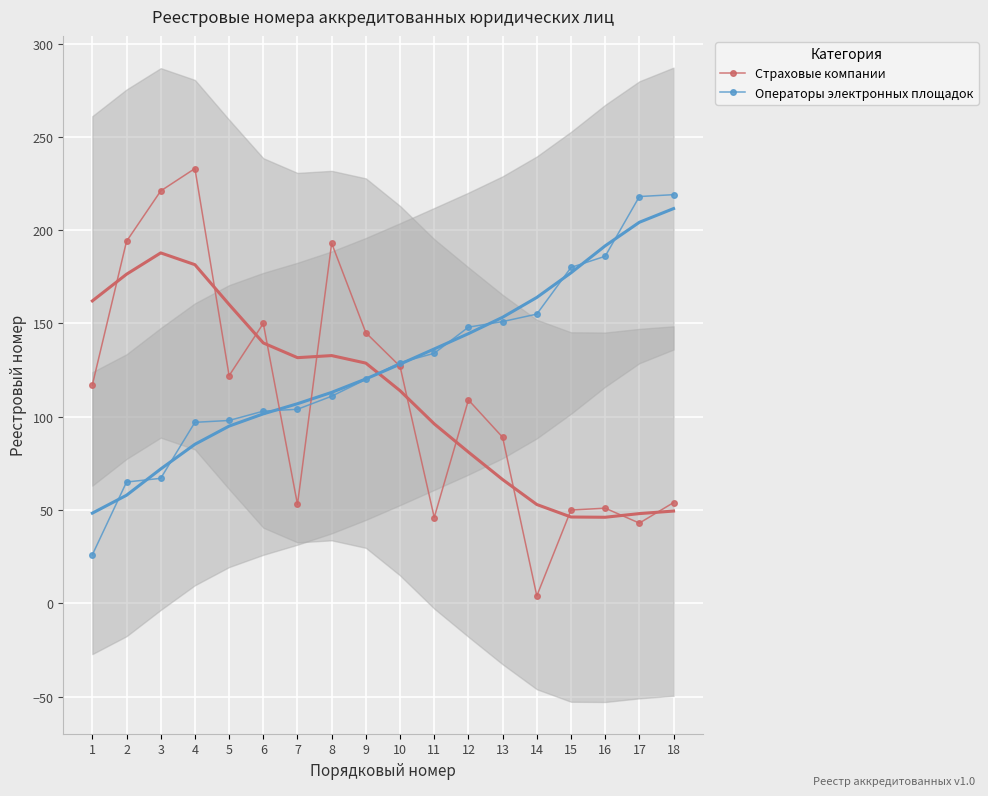

Which series has the largest total across all categories?

Операторы электронных площадок